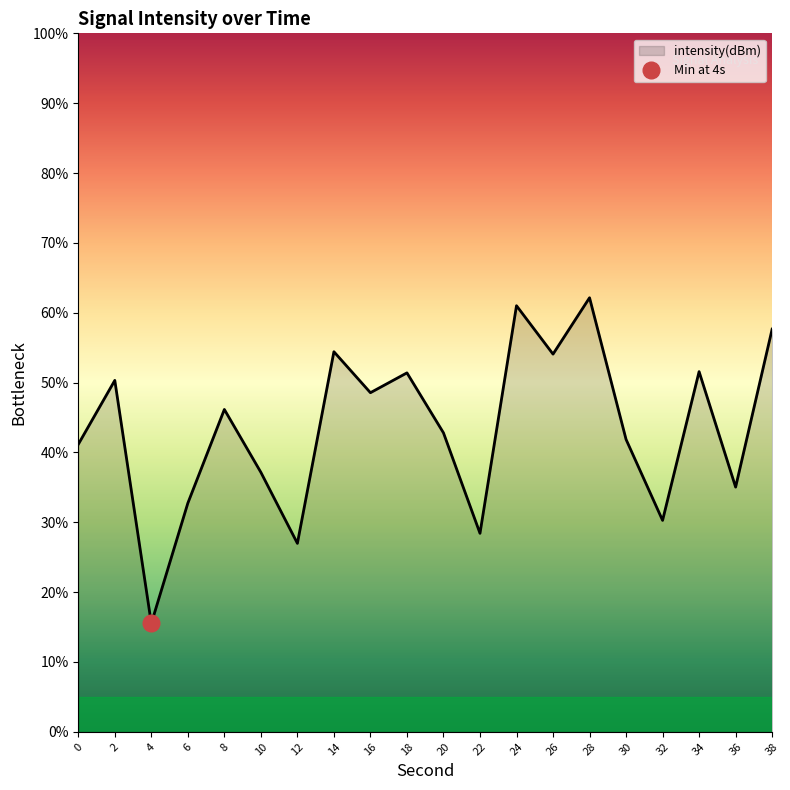

Reading left to right, extract all data points from this chart.

41.2	50.3	15.5	32.7	46.2	37.2	27.0	54.4	48.5	51.4	42.8	28.4	61.0	54.1	62.1	41.9	30.3	51.6	35.0	57.7